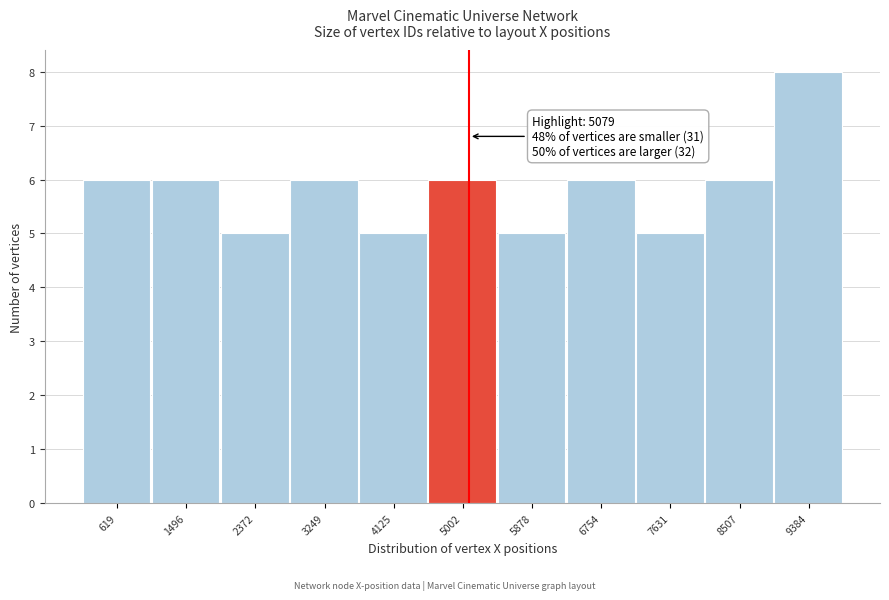

Which range on the x-axis has the tallest bar?

8900 to 9800